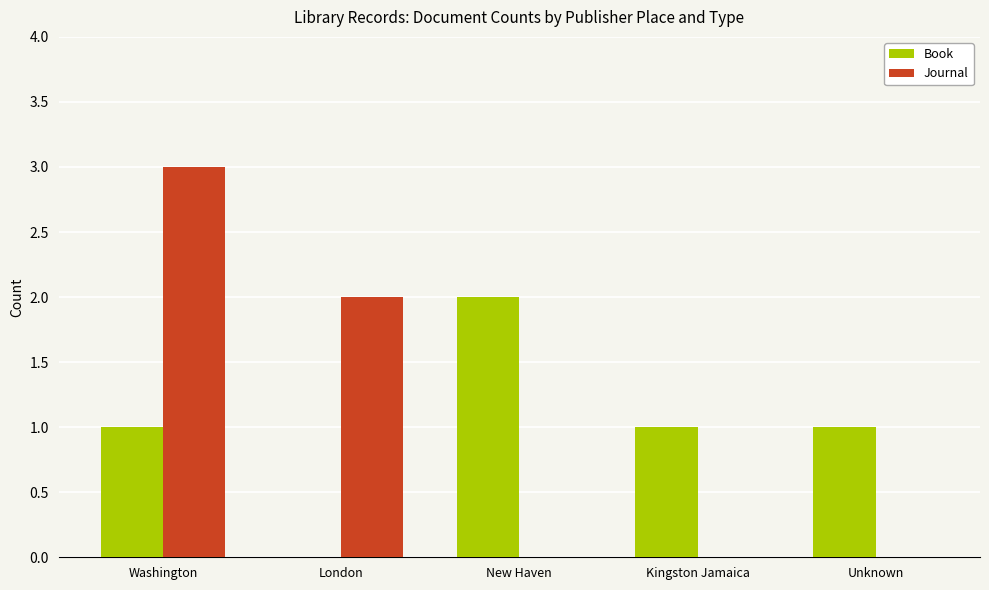

Is the value of Book at New Haven greater than the value of Journal at Unknown?

Yes